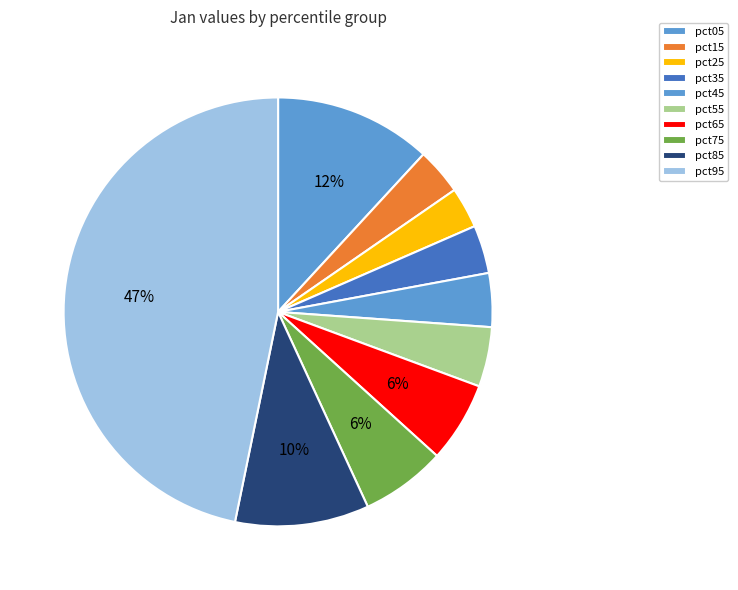

What is the largest slice in the pie chart?

pct95